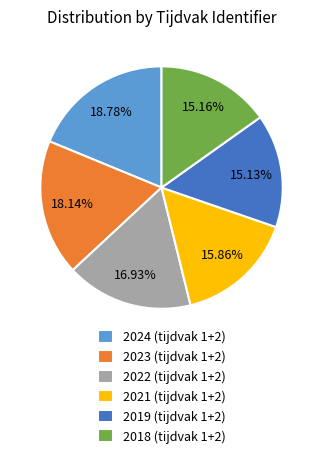

To the nearest percent, what is the average slice percentage?

17%